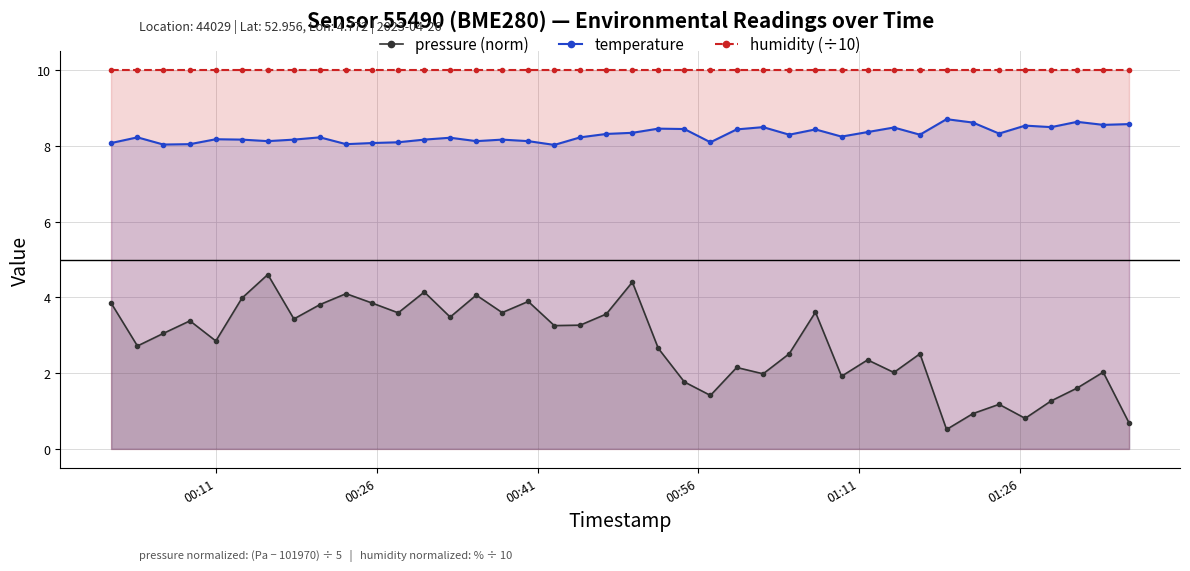

True or false: temperature has more than 0 interior local peaks.

True